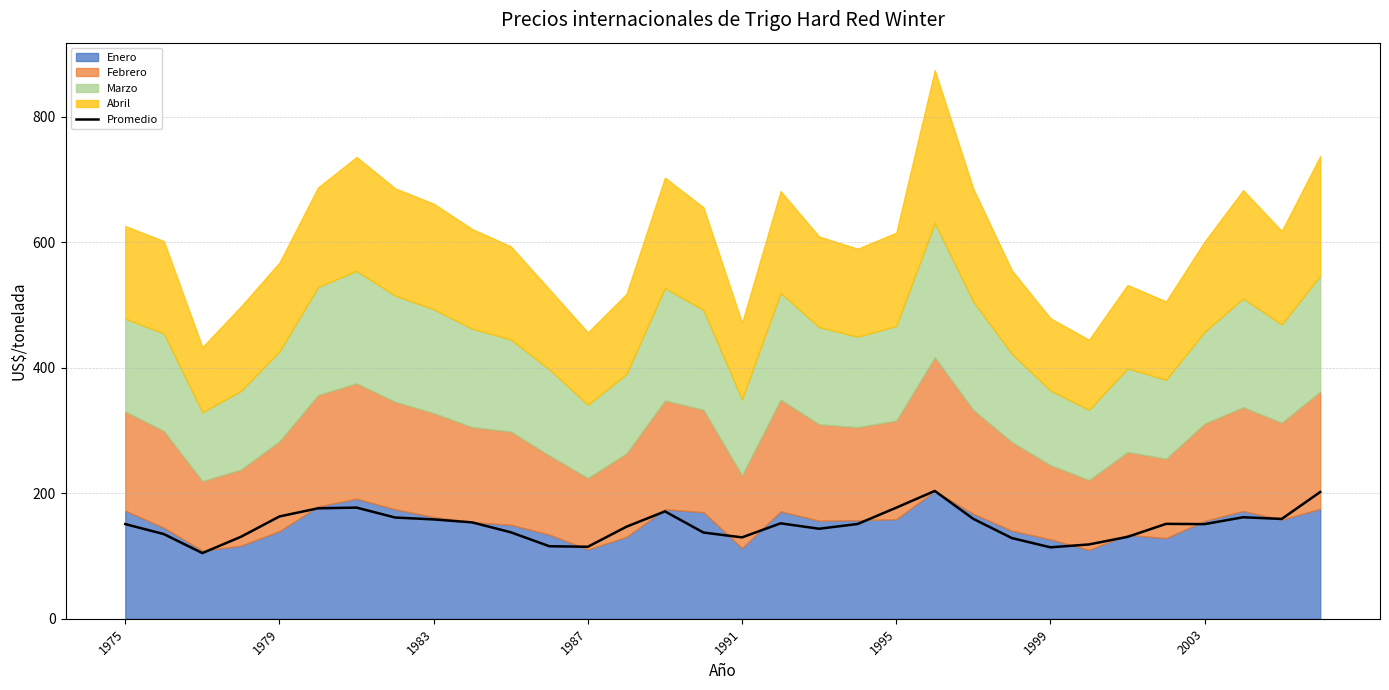

The value of Promedio at 1979 is 163.0. True or false?

True